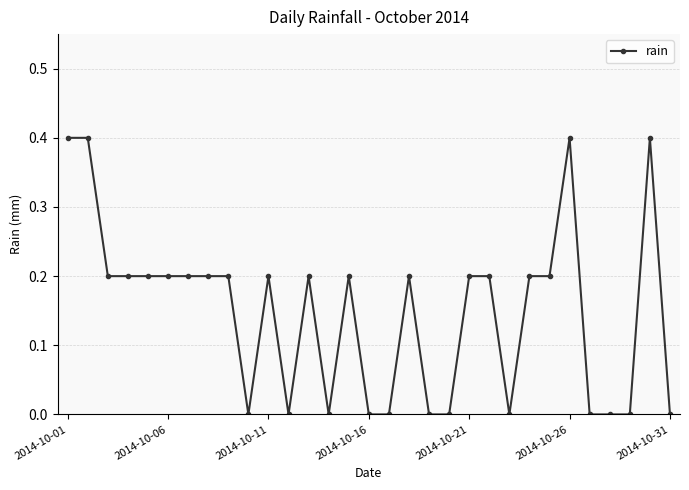

How many data points does each series have?

31